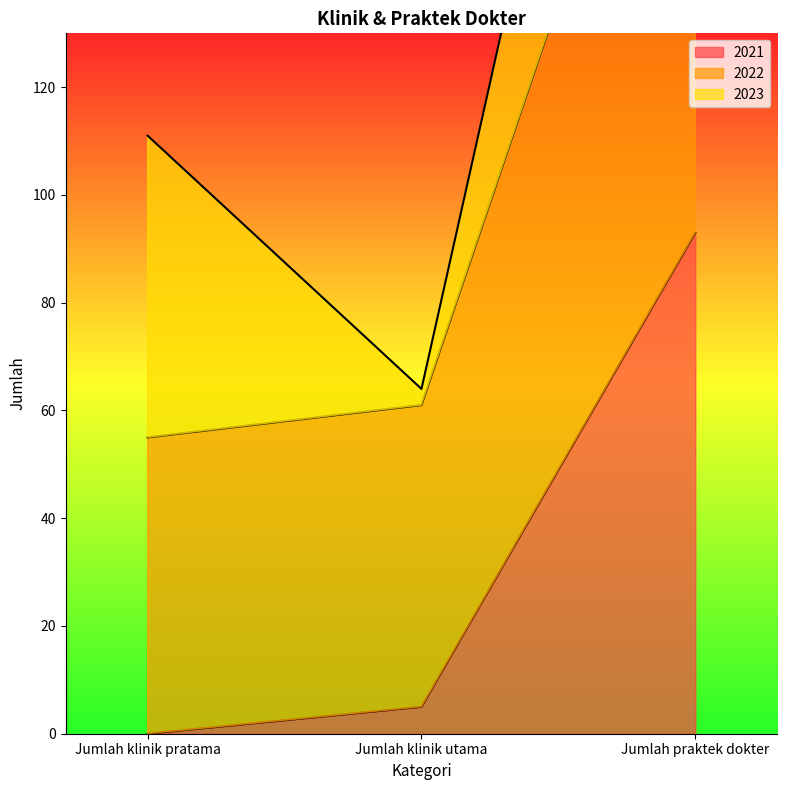

What is the difference between the maximum and minimum values in the 2021 series?

93